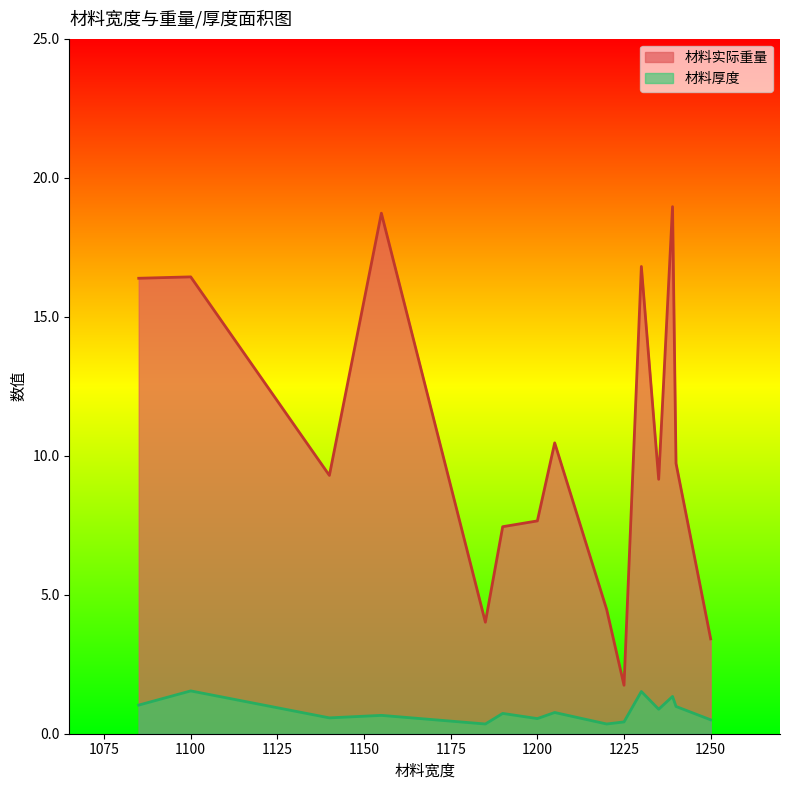

At which label does 材料实际重量 first exceed 8?

1085